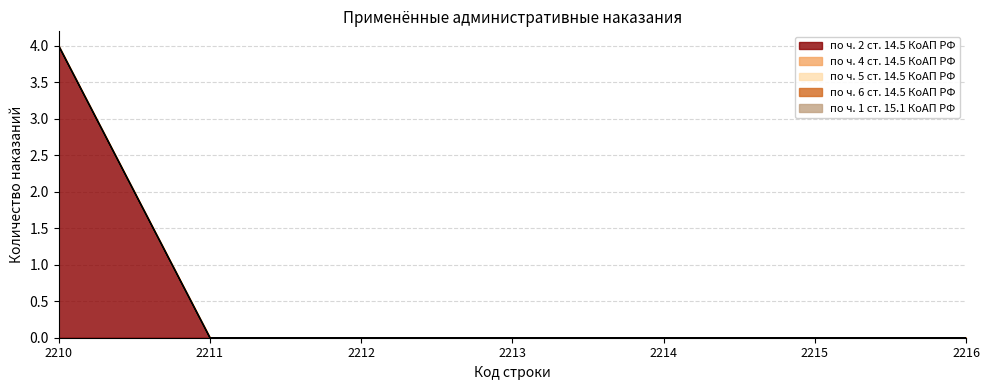

List the series in order of their peak value, highest first.

по ч. 2 ст. 14.5 КоАП РФ, по ч. 4 ст. 14.5 КоАП РФ, по ч. 5 ст. 14.5 КоАП РФ, по ч. 6 ст. 14.5 КоАП РФ, по ч. 1 ст. 15.1 КоАП РФ